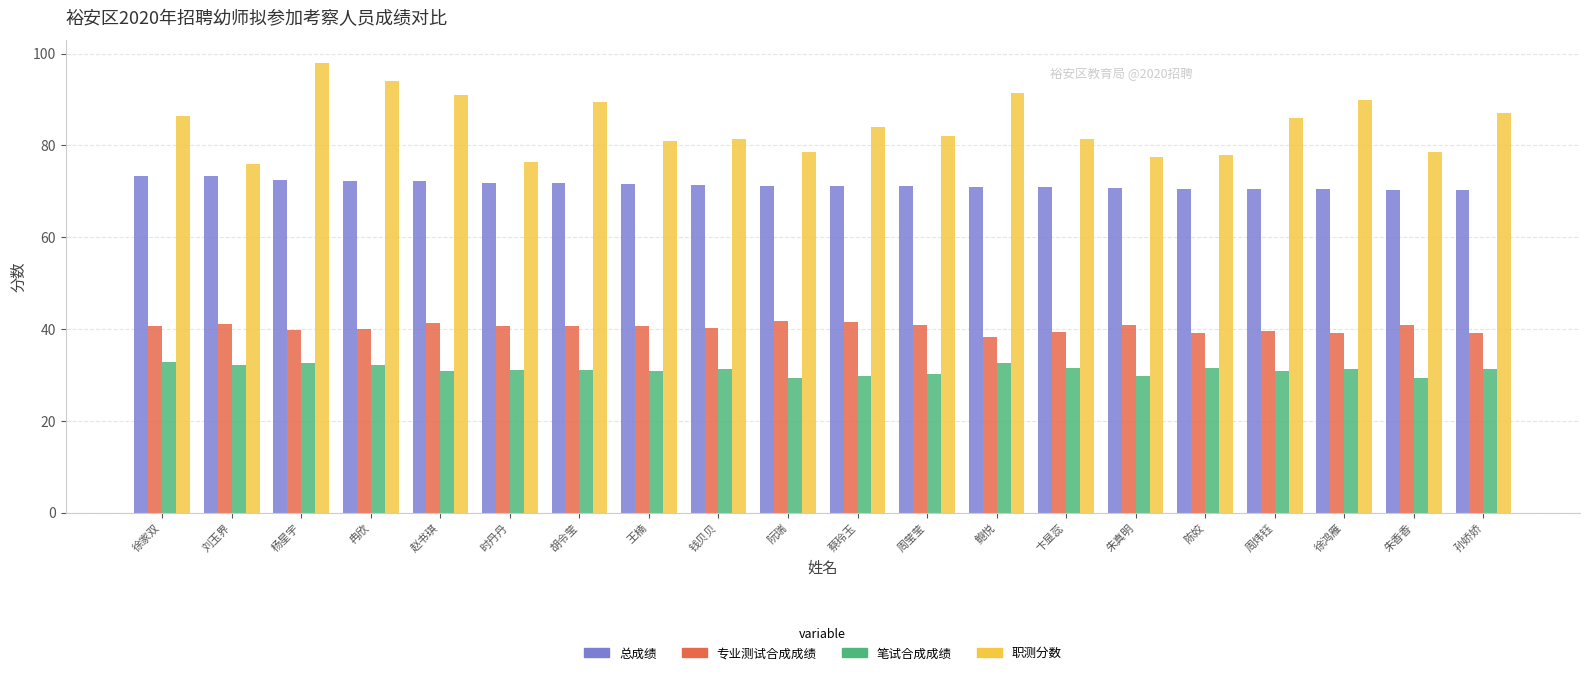

What is the total value across all series at 时丹丹?

220.2